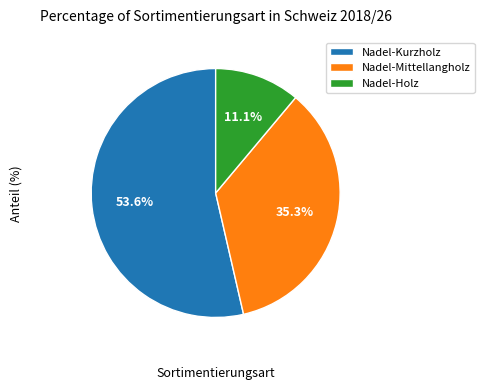

Is there any slice that represents more than half of the pie?

Yes